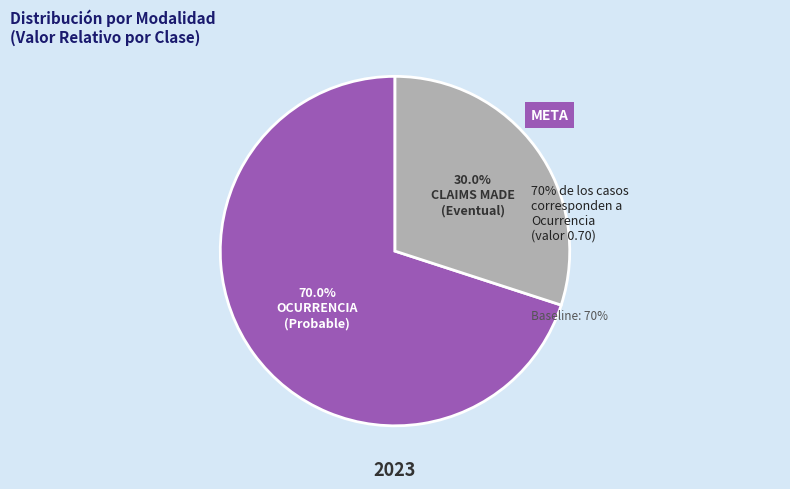

Is there a majority slice in this chart?

Yes